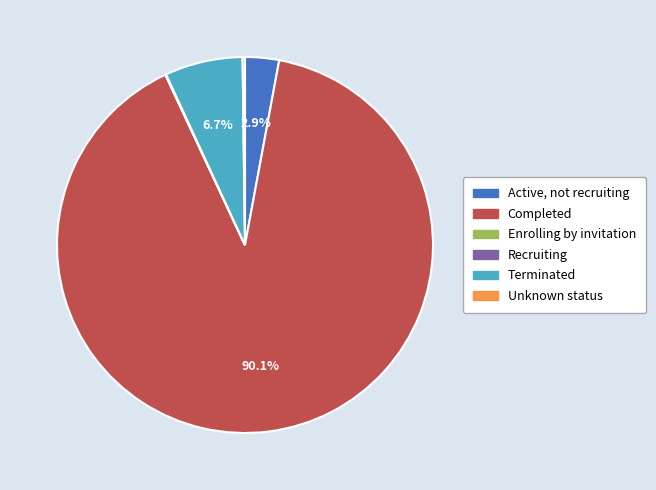

Which slice represents more than half of the pie?

Completed